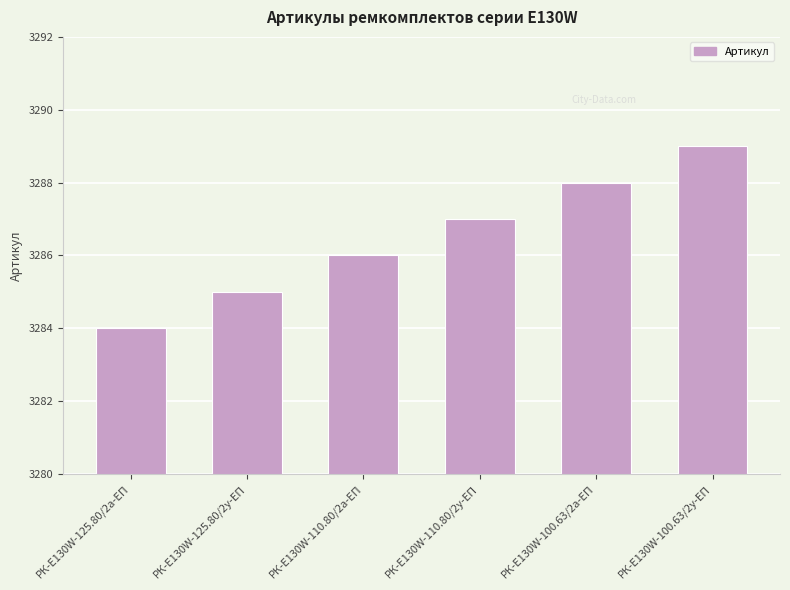

What is the approximate value at РК-E130W-125.80/2у-ЕП?

3285